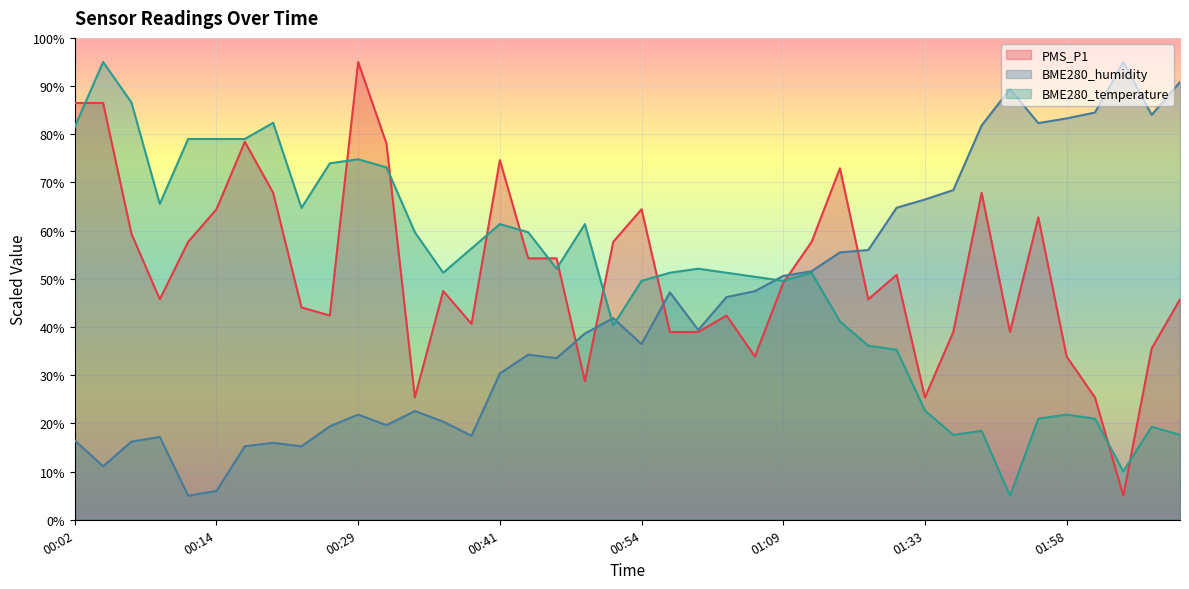

Between 00:02 and 00:49, which series saw the biggest shift?

PMS_P1